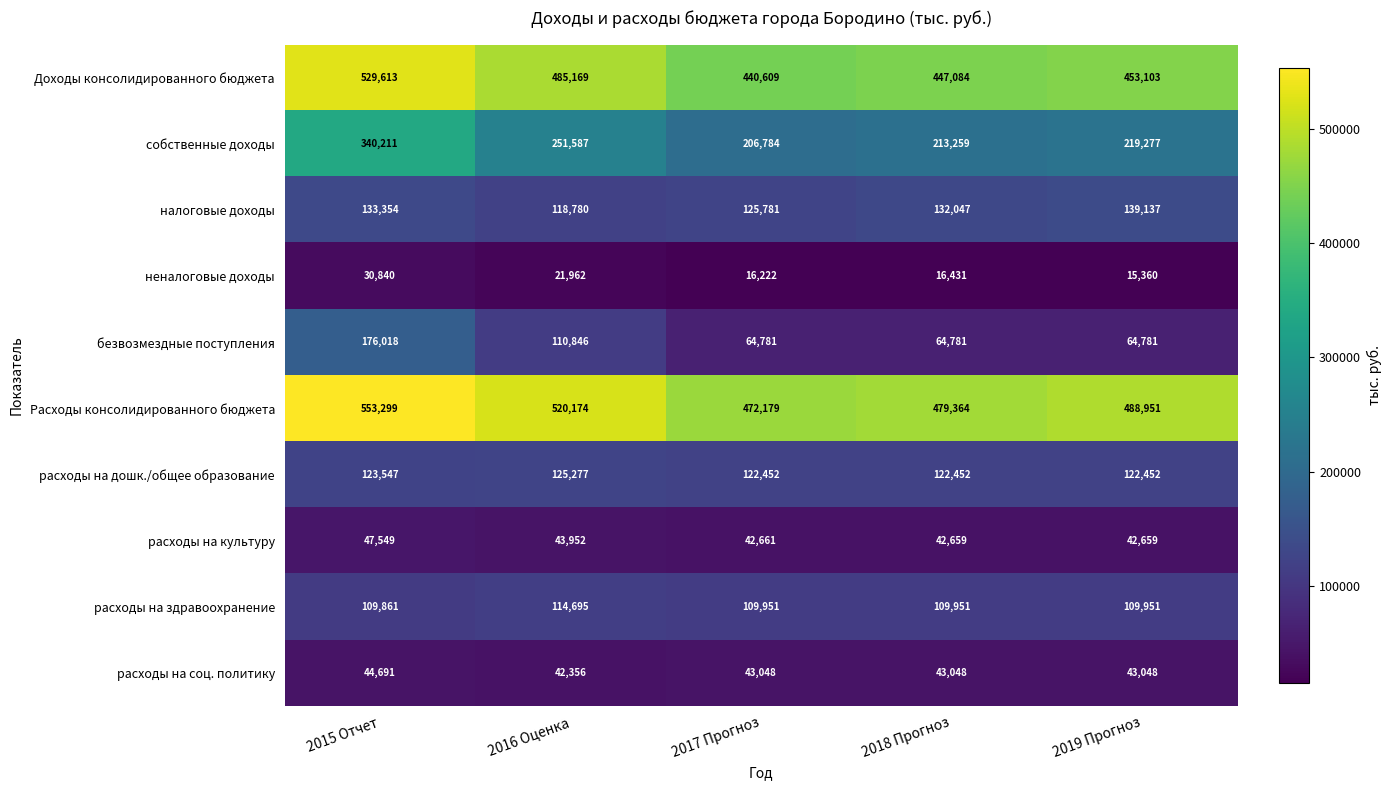

At which label does Расходы консолидированного бюджета first exceed 488951?

2015 Отчет